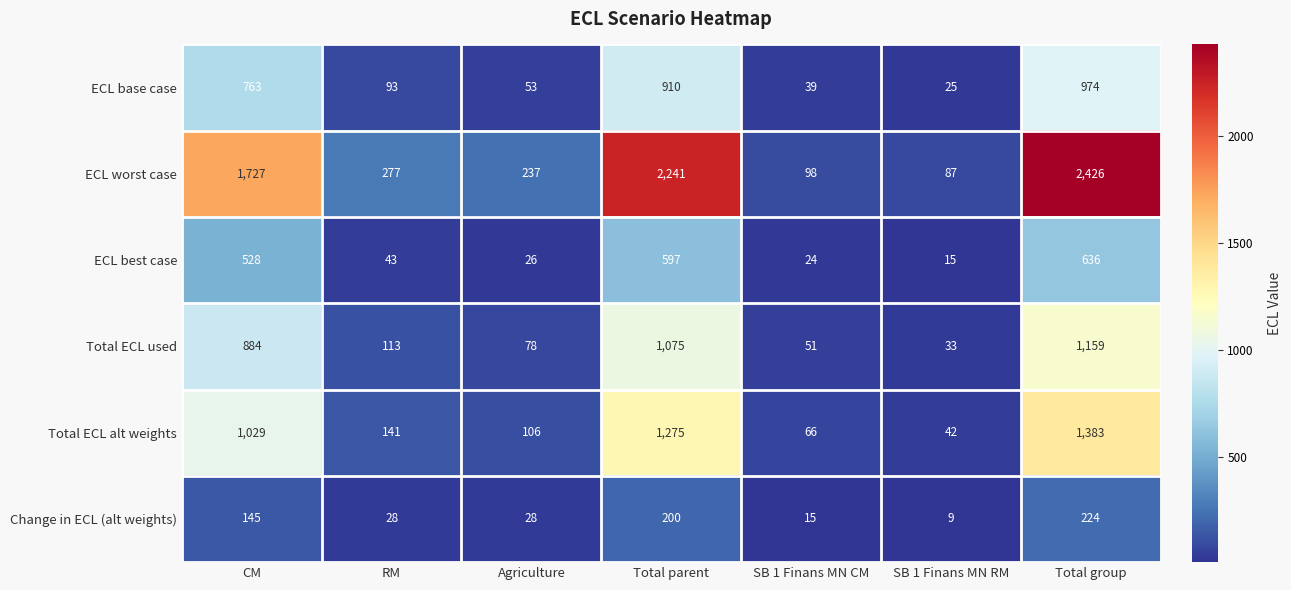

At how many categories does at least one series exceed 453?

3